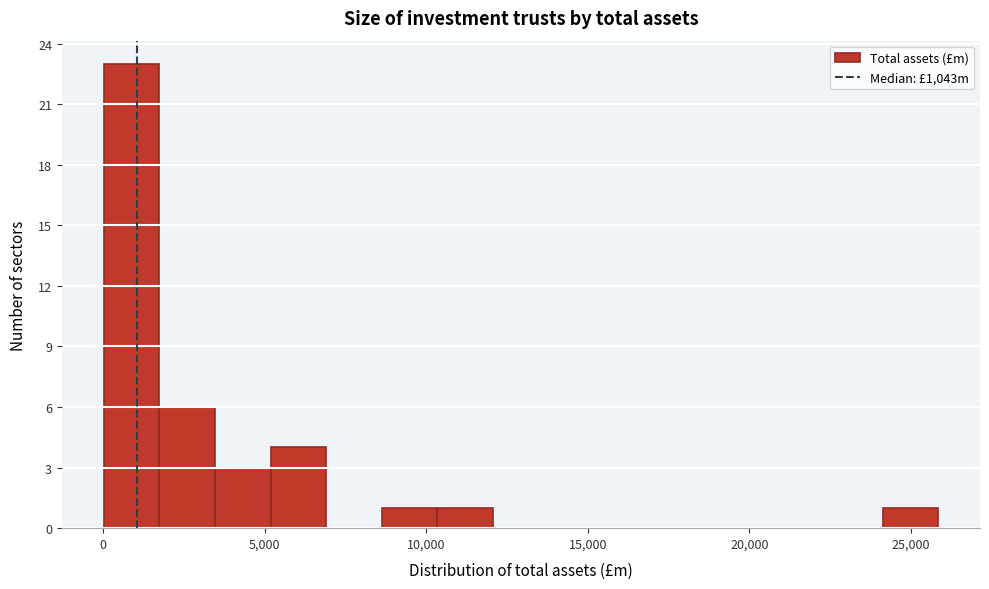

Around what value on the x-axis is the tallest bar? Give the approximate position of its centre, as read against the axis.

1000